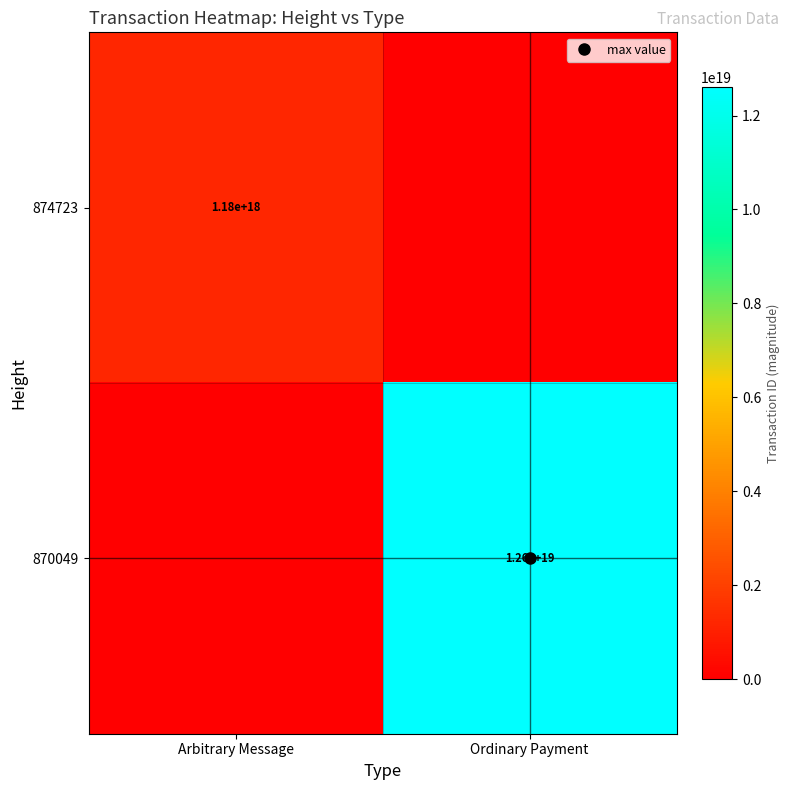

At which label does 870049 reach its peak?

Ordinary Payment